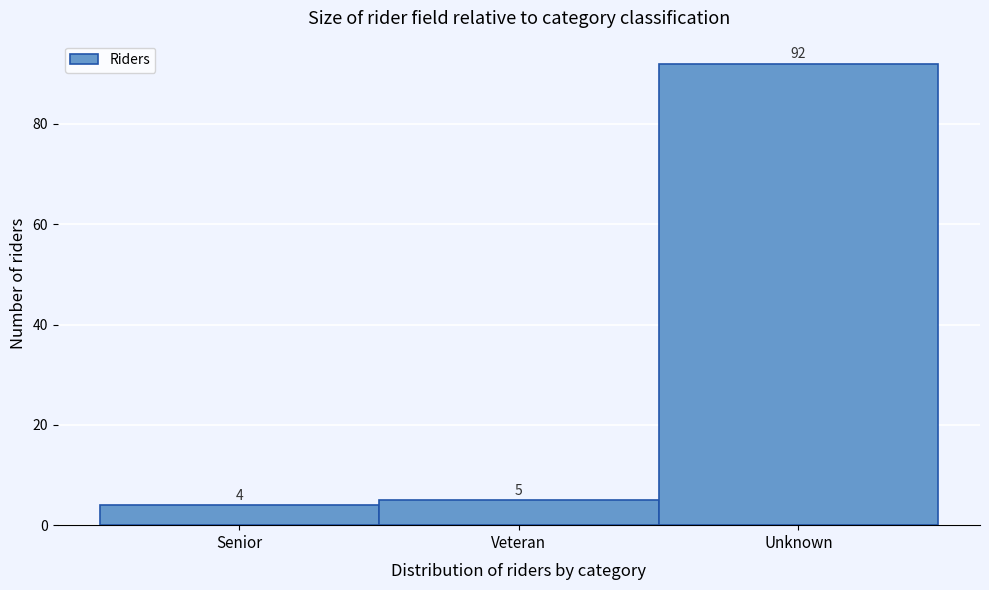

Reading left to right, extract all data points from this chart.

Senior=4	Veteran=5	Unknown=92